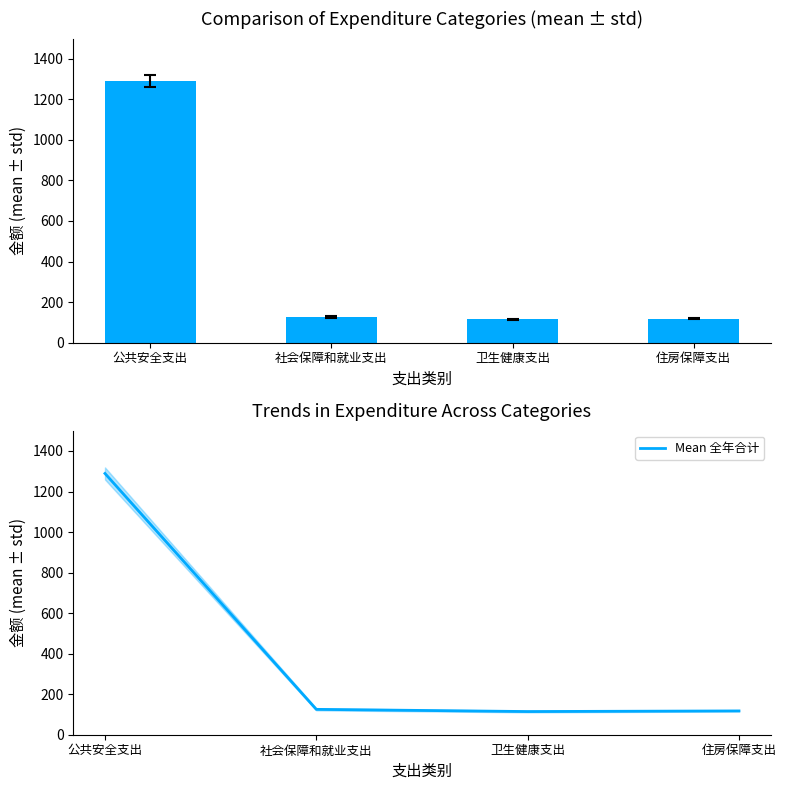

Reading right to left, transcribe all the data shown in this chart.

全年合计: 117.4	114.4	125.2	1289.1
Mean 全年合计: 117.4	114.4	125.2	1289.1